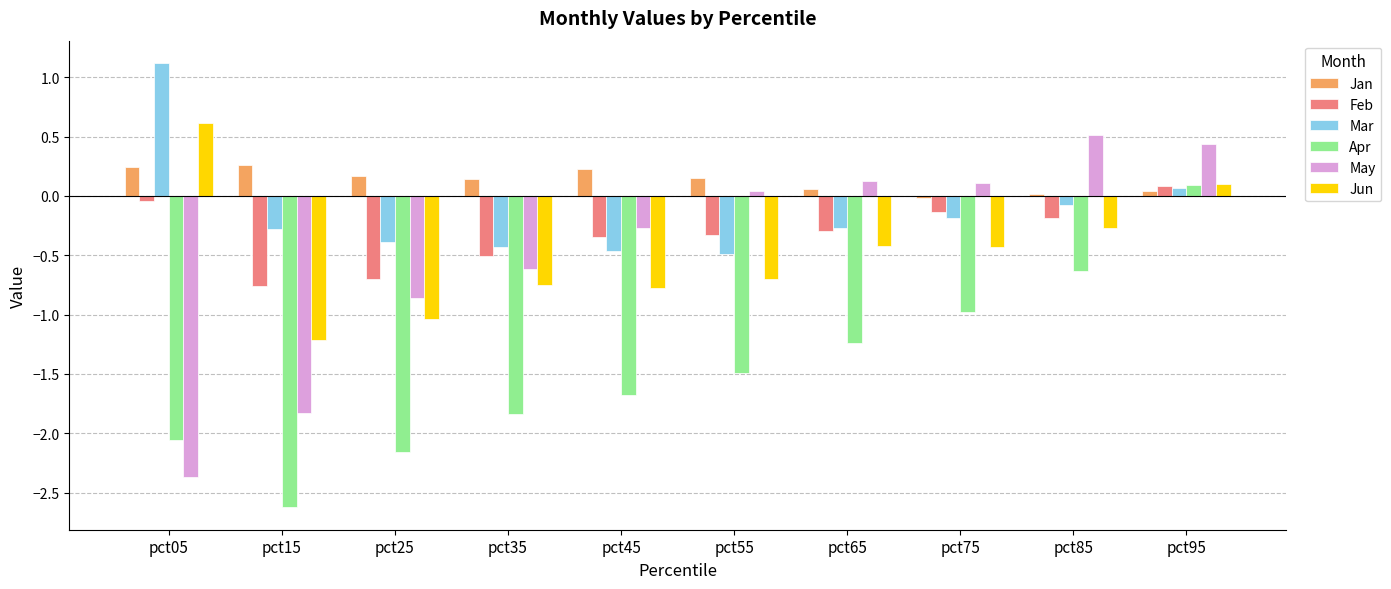

Count the number of categories in the chart.

10